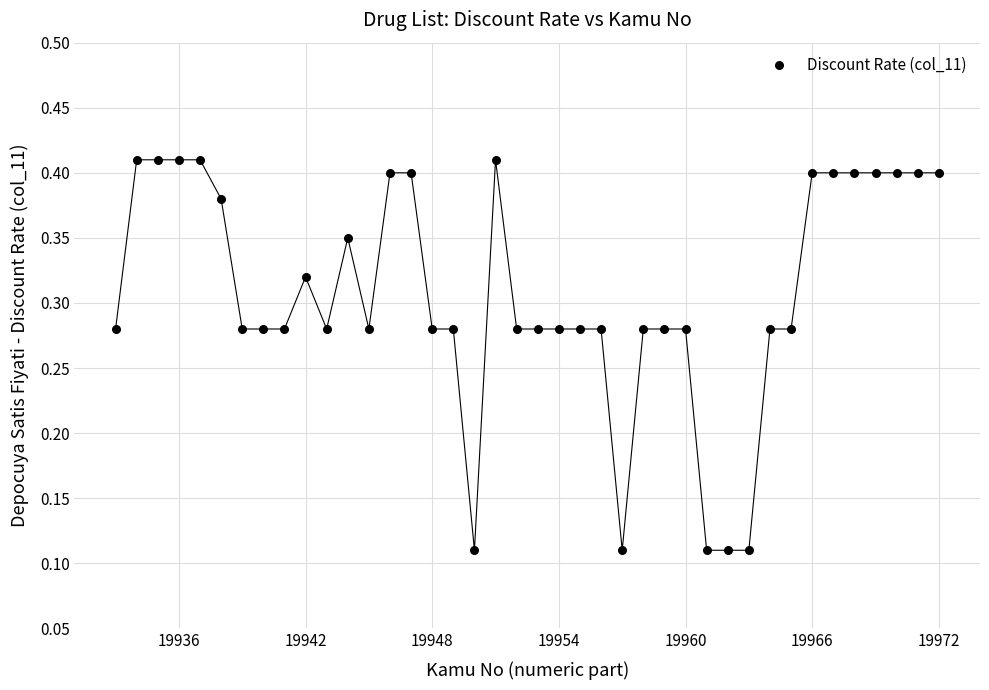

How many points are shown in the scatter plot?

40